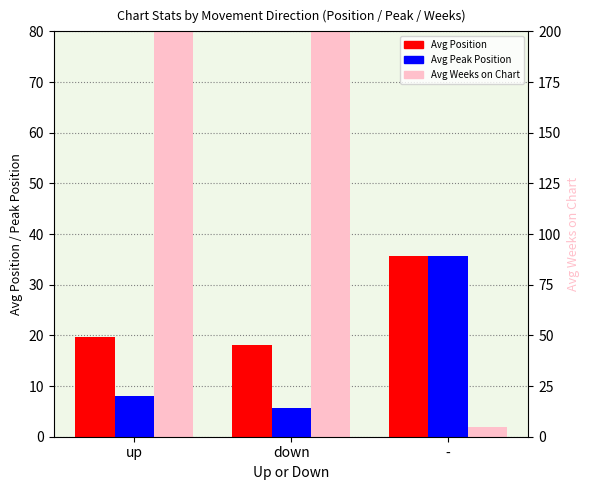

Which series has the widest spread of values?

Avg Weeks on Chart